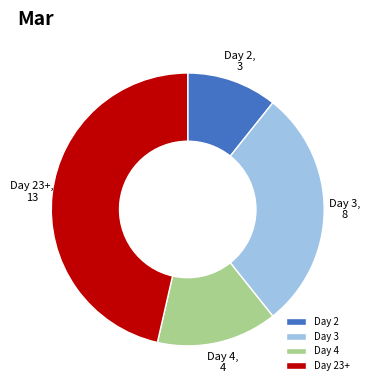

Is Day 3 the majority of the pie?

No